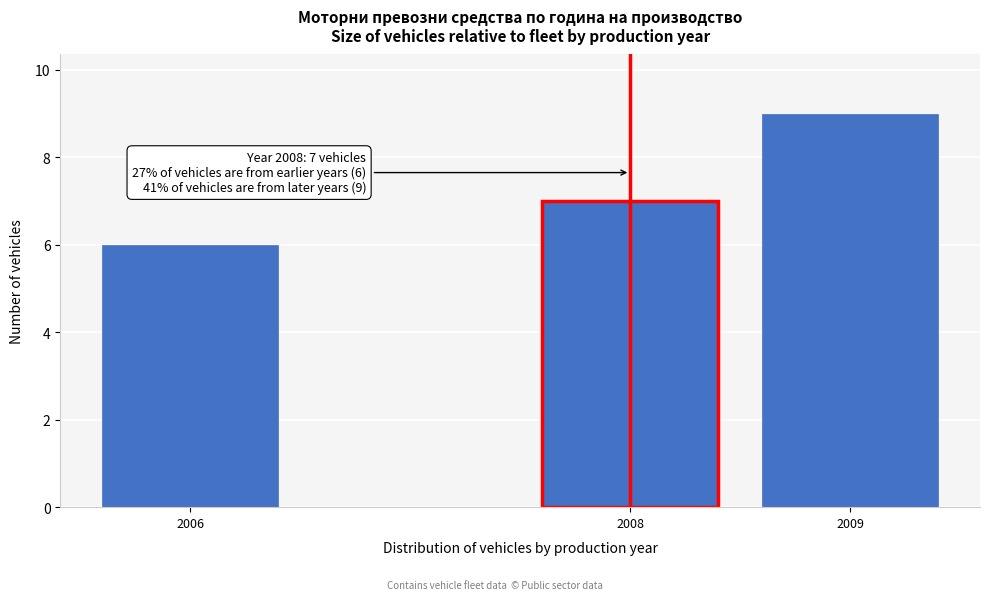

Reading left to right, list all the values displayed in this chart.

2006=6	2008=7	2009=9